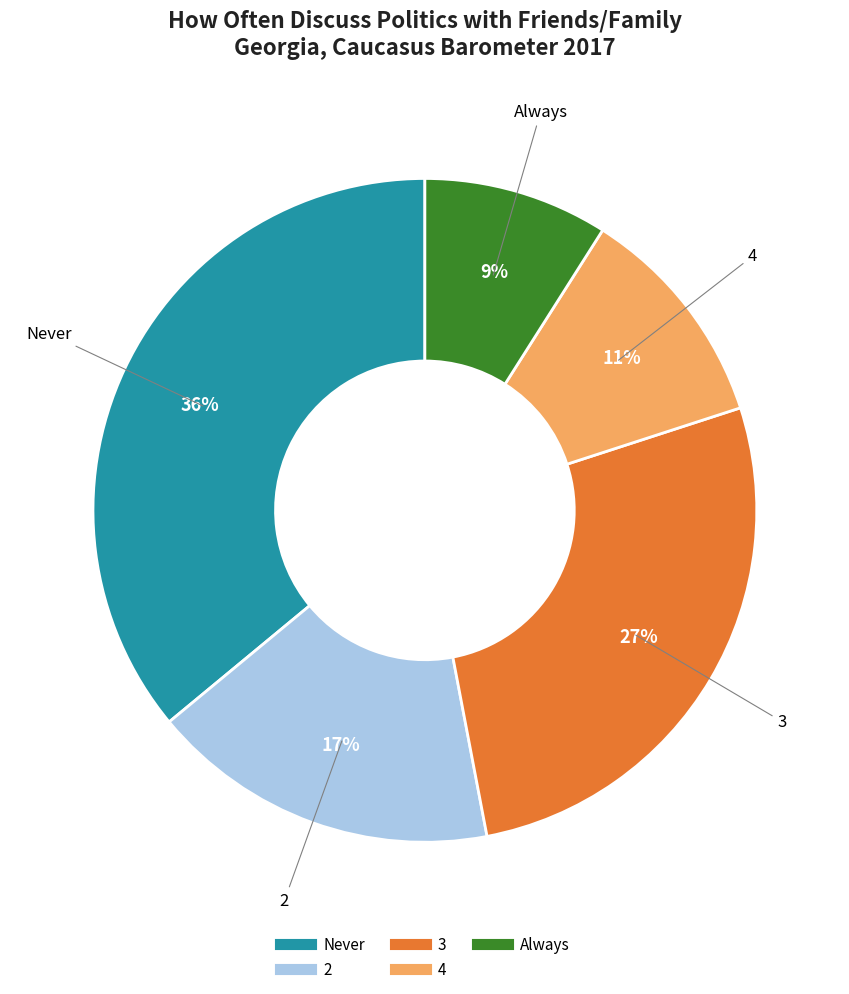

To the nearest percent, what is the difference between the largest and smallest slice percentages?

27%